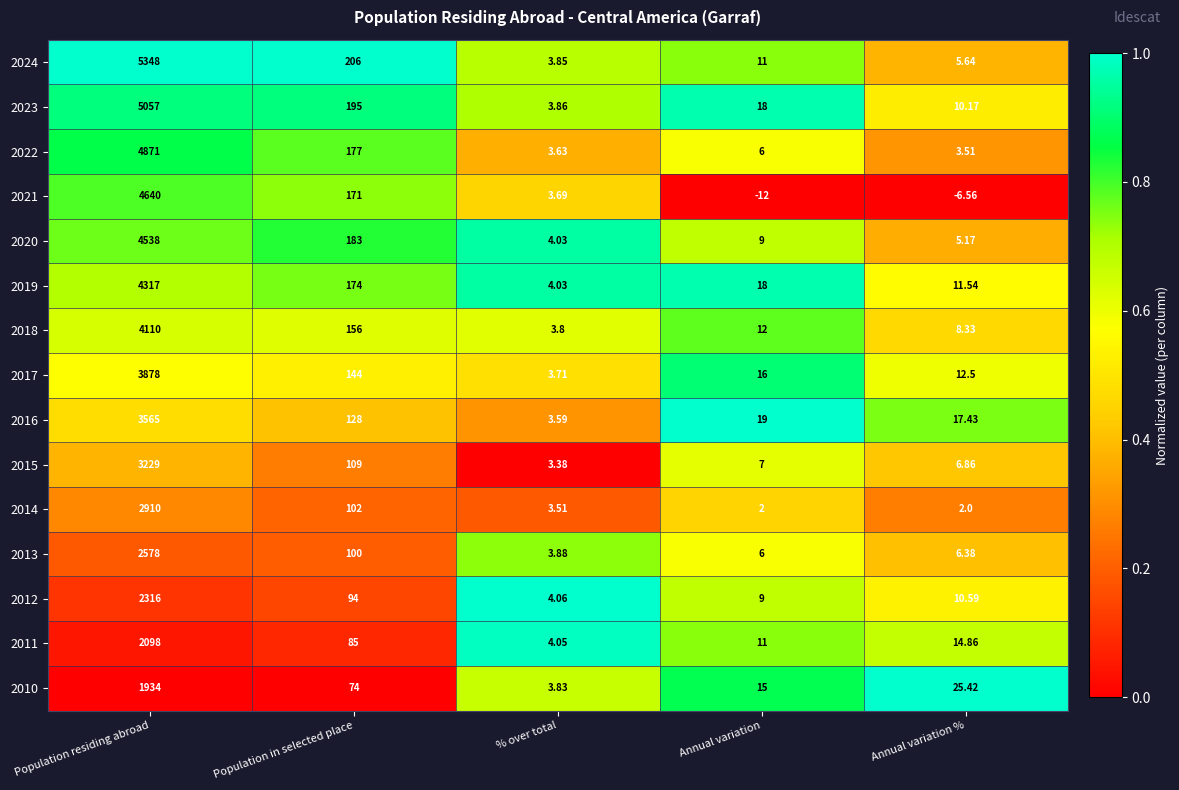

Is the value of 2010 at Population residing abroad greater than the value of 2015 at % over total?

Yes